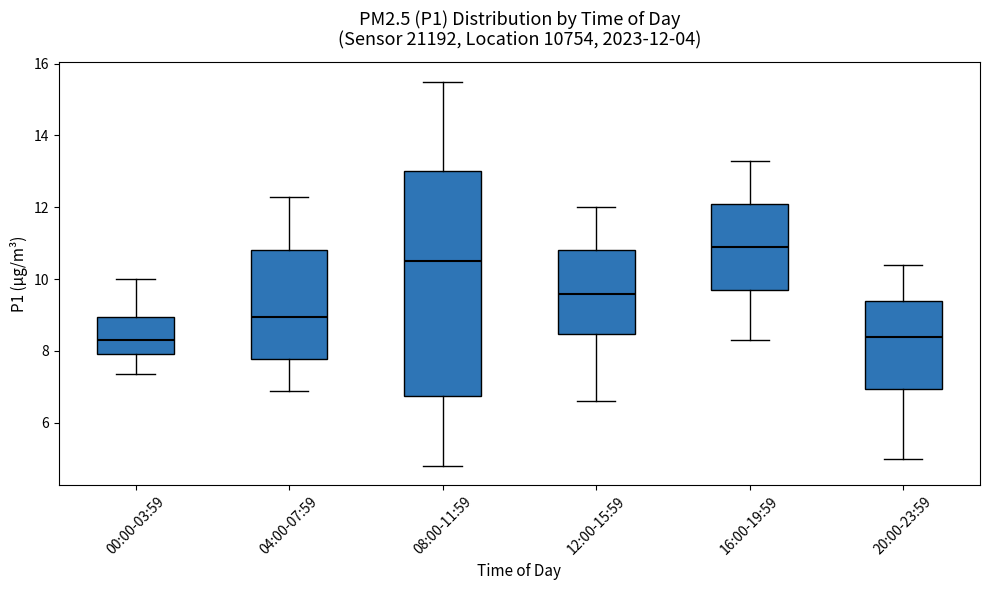

Comparing the boxes themselves (not the whiskers), which one is the tallest?

08:00-11:59